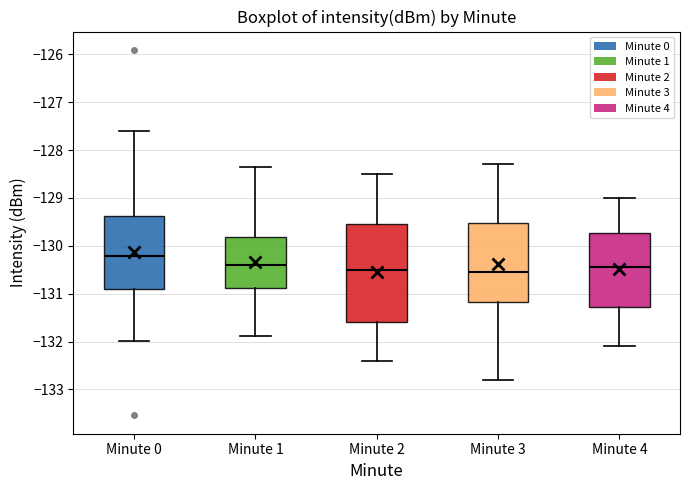

Reading left to right, read every box against the y-axis: the position of its median line, the range the box covers, and the ends of its whiskers. The values are not printed on the chart, so give them approximately, as read against the axis.

Minute 0: median -130.2, box -130.9 to -129.4, whiskers -132.0 to -127.6
Minute 1: median -130.4, box -130.9 to -129.8, whiskers -131.9 to -128.4
Minute 2: median -130.5, box -131.6 to -129.5, whiskers -132.4 to -128.5
Minute 3: median -130.5, box -131.2 to -129.5, whiskers -132.8 to -128.3
Minute 4: median -130.4, box -131.3 to -129.7, whiskers -132.1 to -129.0